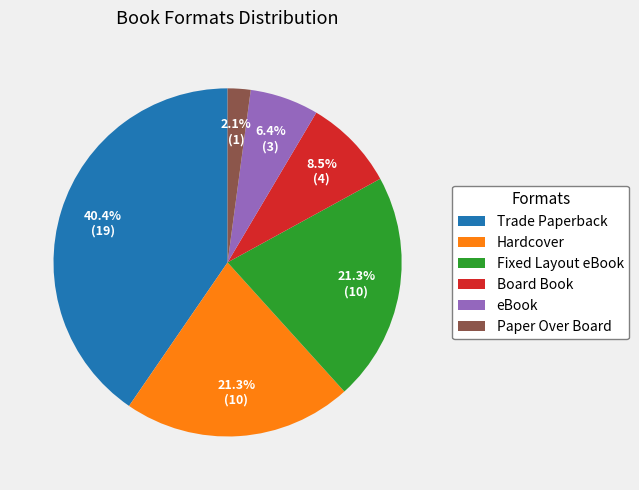

What percentage is the Fixed Layout eBook slice, to the nearest percent?

21%